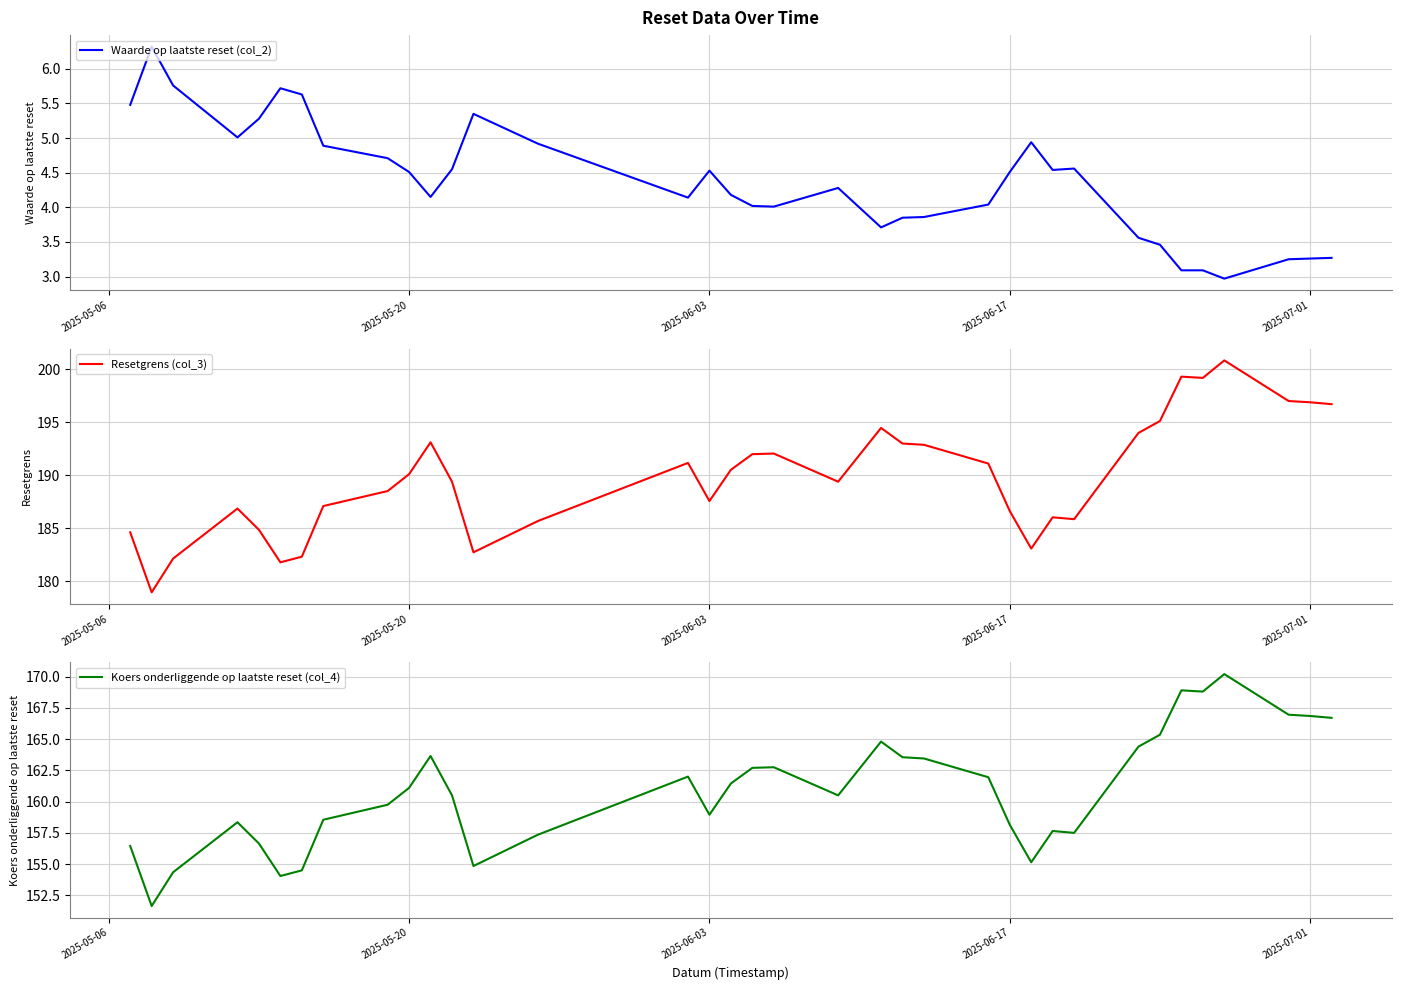

What is the highest value of the Waarde op laatste reset (col_2) series?

6.3